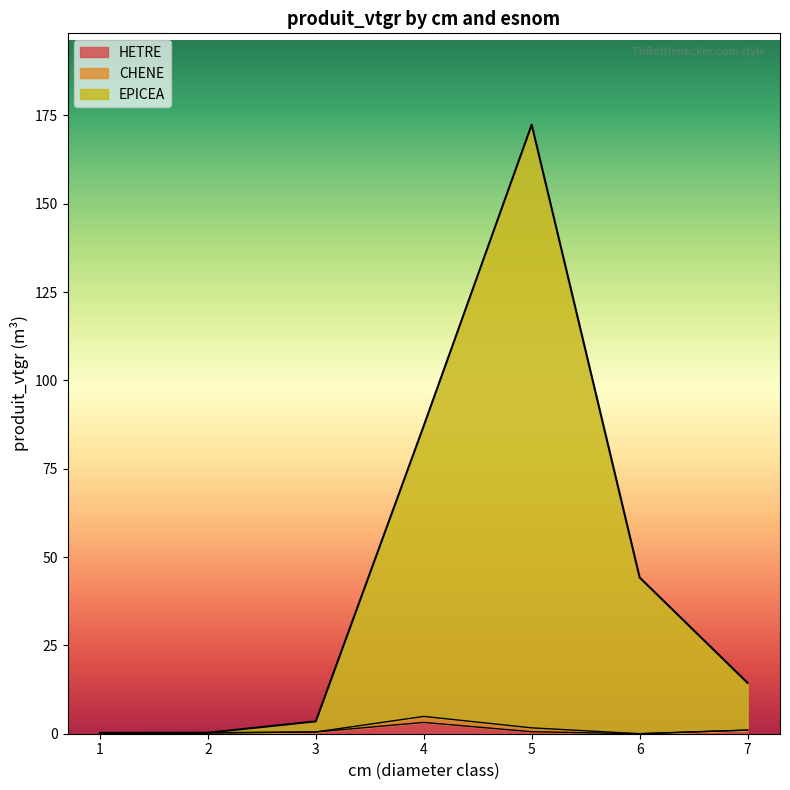

At which category is the sum across all series the highest?

5